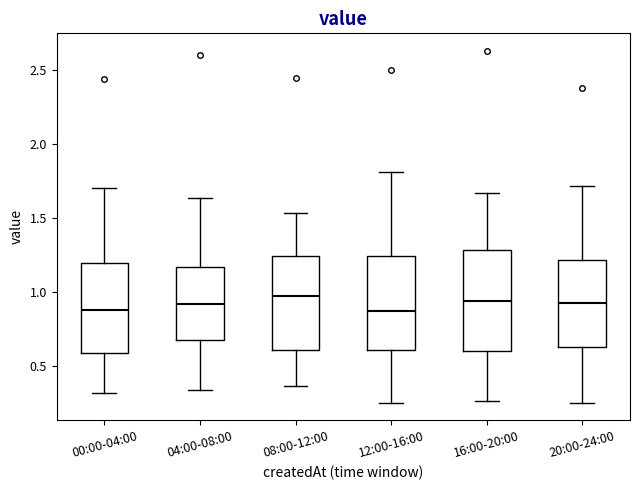

Where is the upper edge of the box for 00:00-04:00 on the y-axis? The values are not printed on the chart, so give them approximately, as read against the axis.

1.20